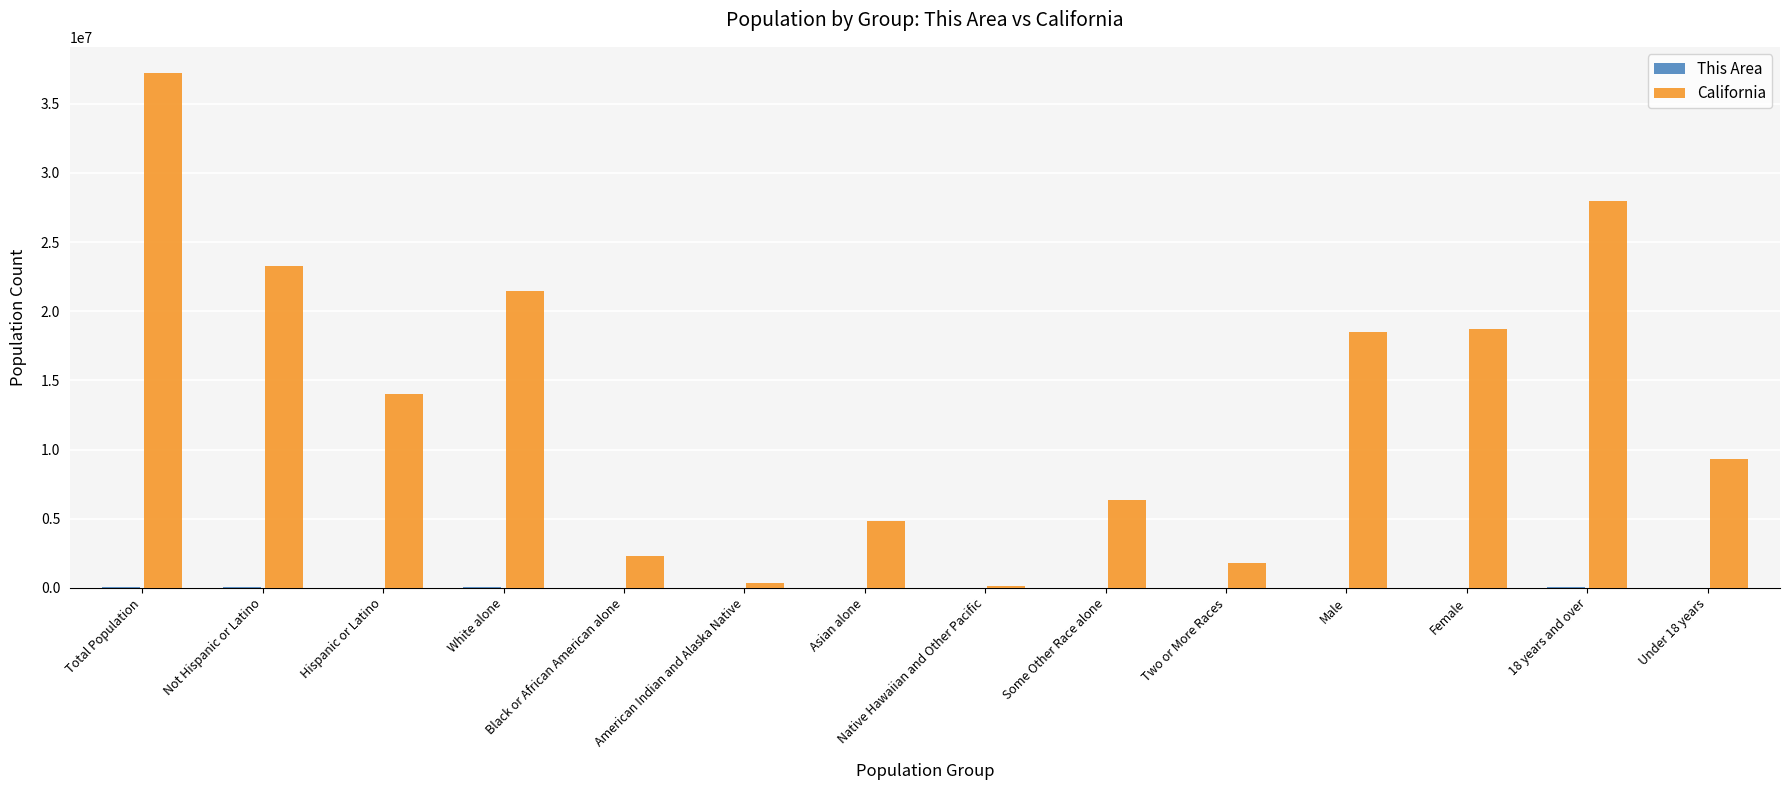

Which series has the largest total across all categories?

California